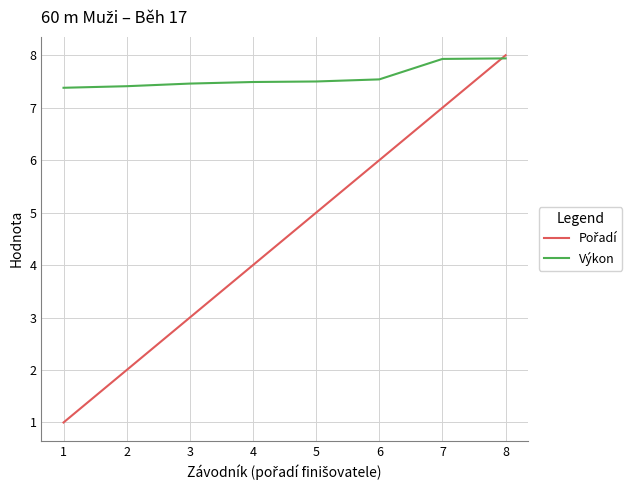

Which series has the largest total across all categories?

Výkon